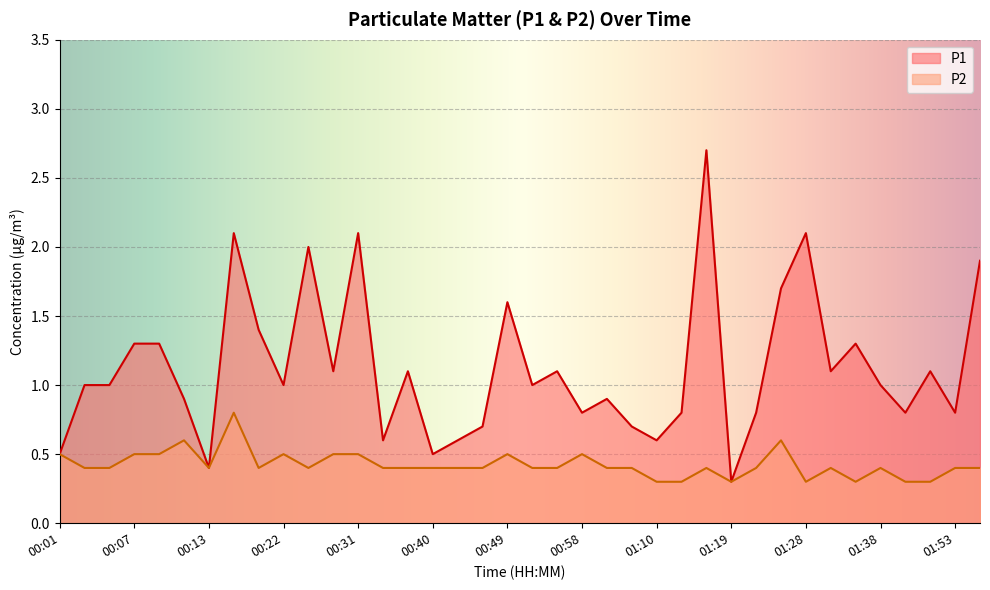

True or false: P1 and P2 intersect in this chart.

False